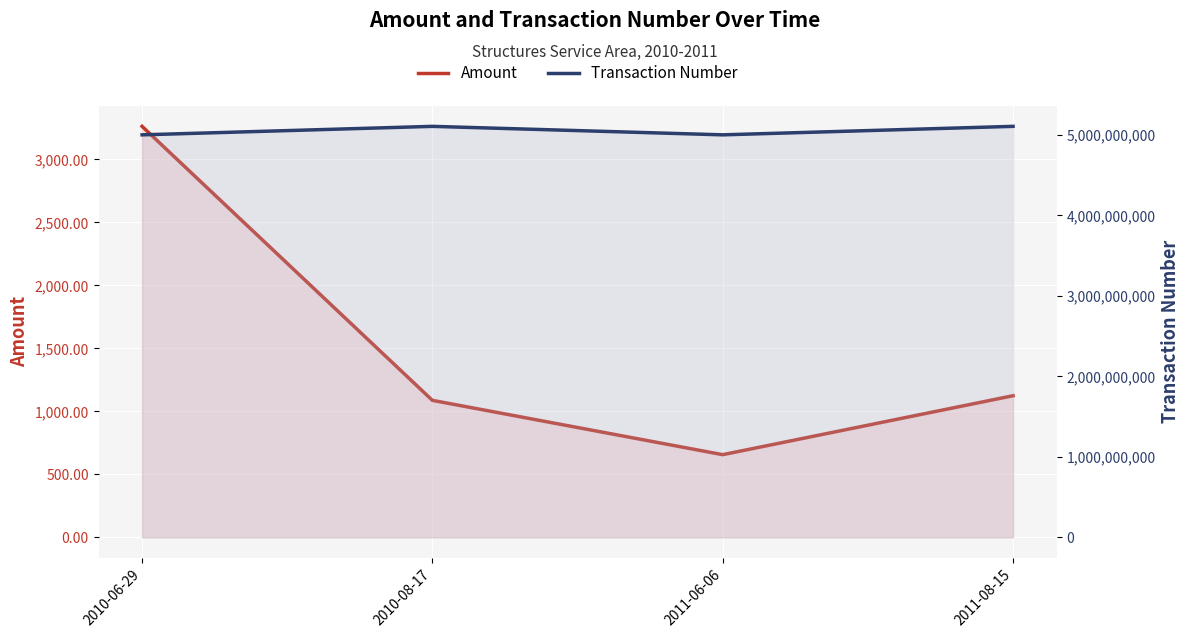

What are all the series names shown in the legend?

Amount, Transaction Number